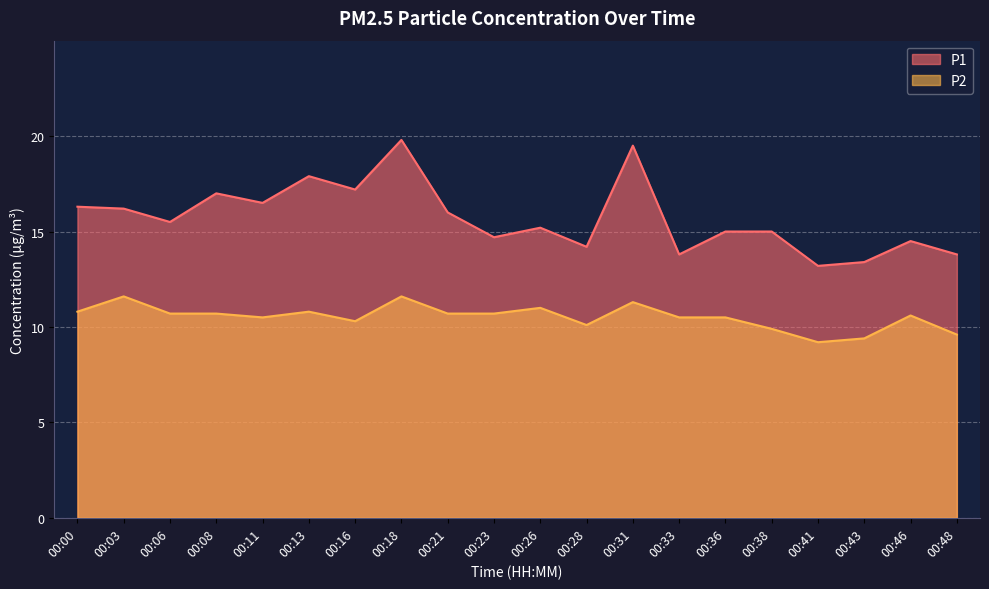

Reading left to right, what are all the values shown in this chart?

P1: 00:00=16.3	00:03=16.2	00:06=15.5	00:08=17.0	00:11=16.5	00:13=17.9	00:16=17.2	00:18=19.8	00:21=16.0	00:23=14.7	00:26=15.2	00:28=14.2	00:31=19.5	00:33=13.8	00:36=15.0	00:38=15.0	00:41=13.2	00:43=13.4	00:46=14.5	00:48=13.8
P2: 00:00=10.8	00:03=11.6	00:06=10.7	00:08=10.7	00:11=10.5	00:13=10.8	00:16=10.3	00:18=11.6	00:21=10.7	00:23=10.7	00:26=11.0	00:28=10.1	00:31=11.3	00:33=10.5	00:36=10.5	00:38=9.9	00:41=9.2	00:43=9.4	00:46=10.6	00:48=9.6